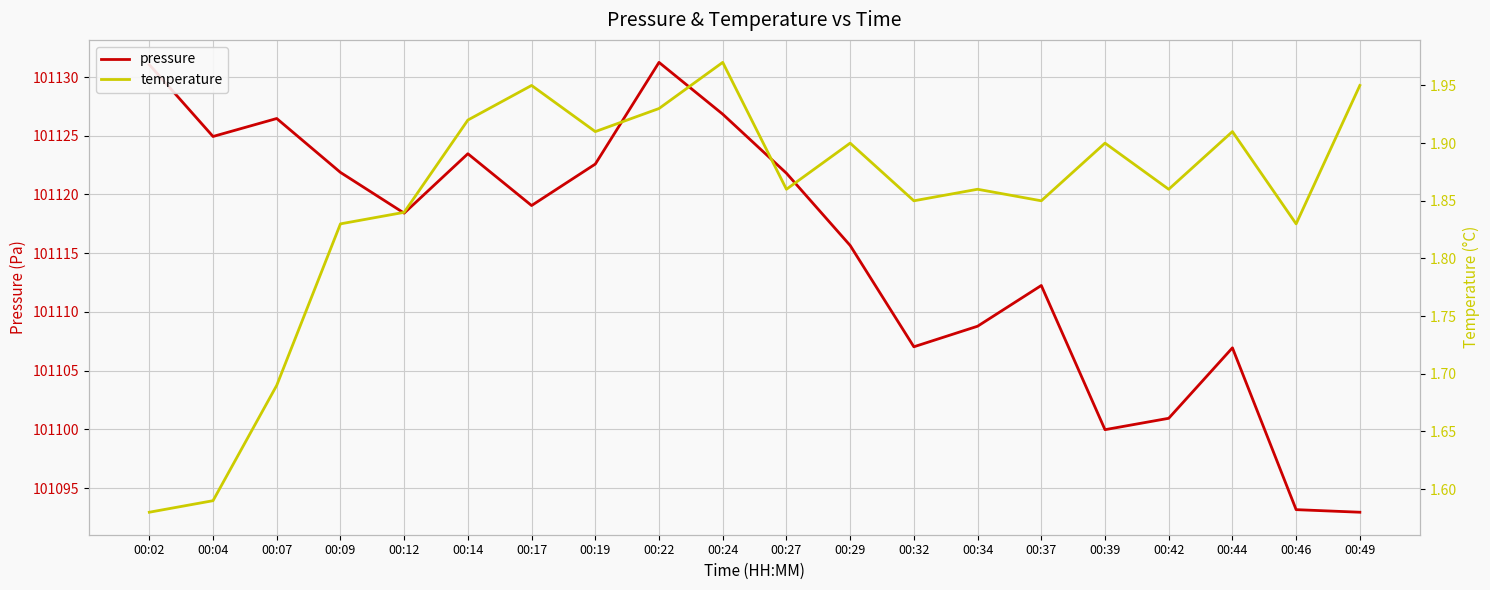

Which has a higher value, 00:02 or 00:37?

00:02